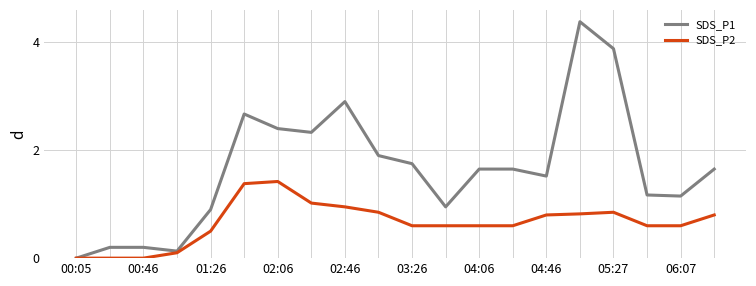

What is the maximum value shown in the chart?

4.4